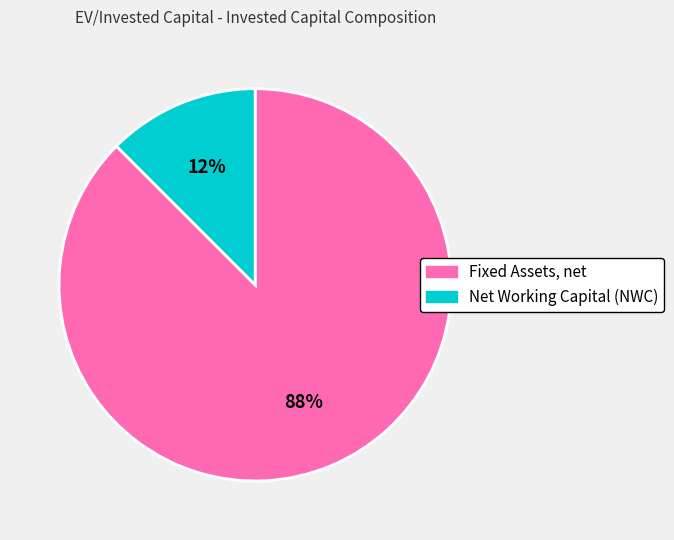

Count the number of slices in the pie.

2